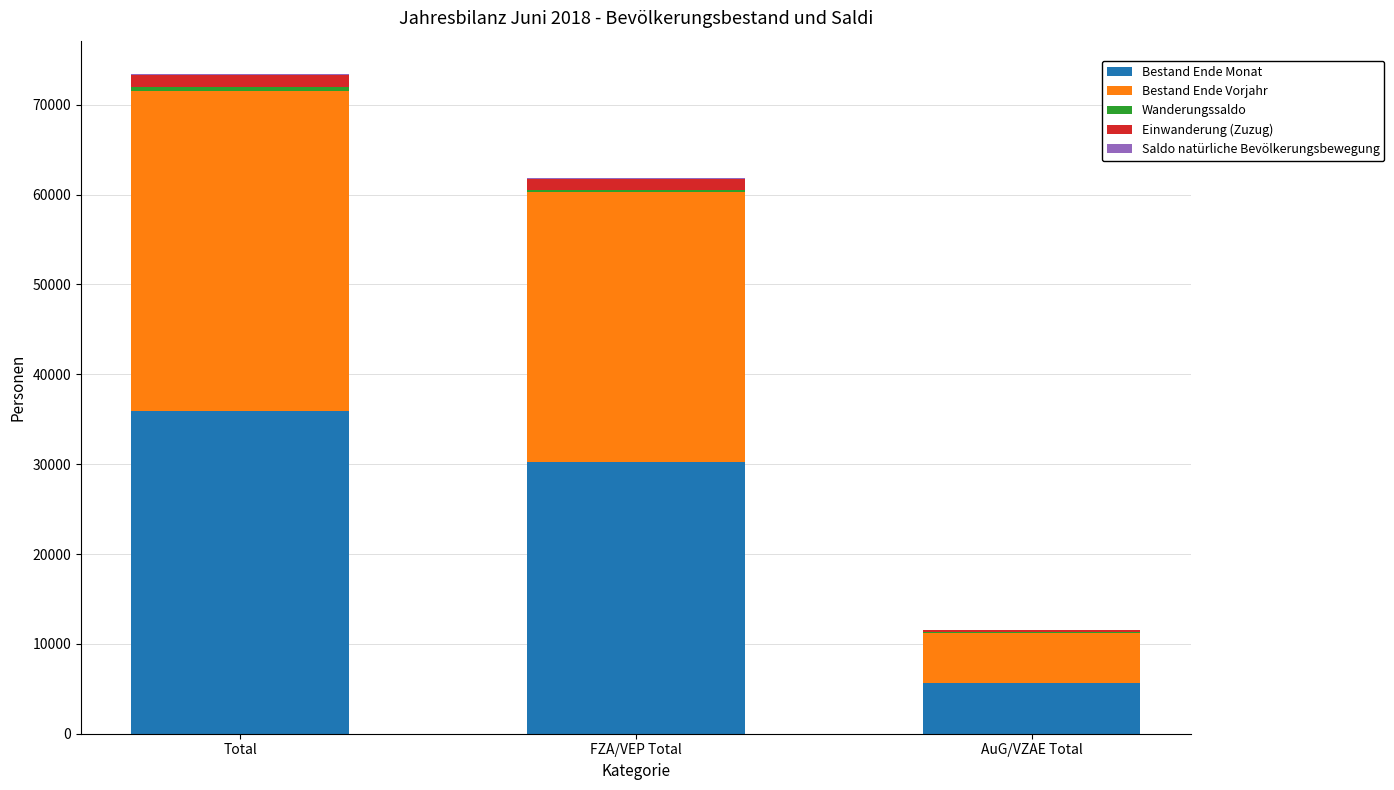

At which category is the sum across all series the highest?

Total